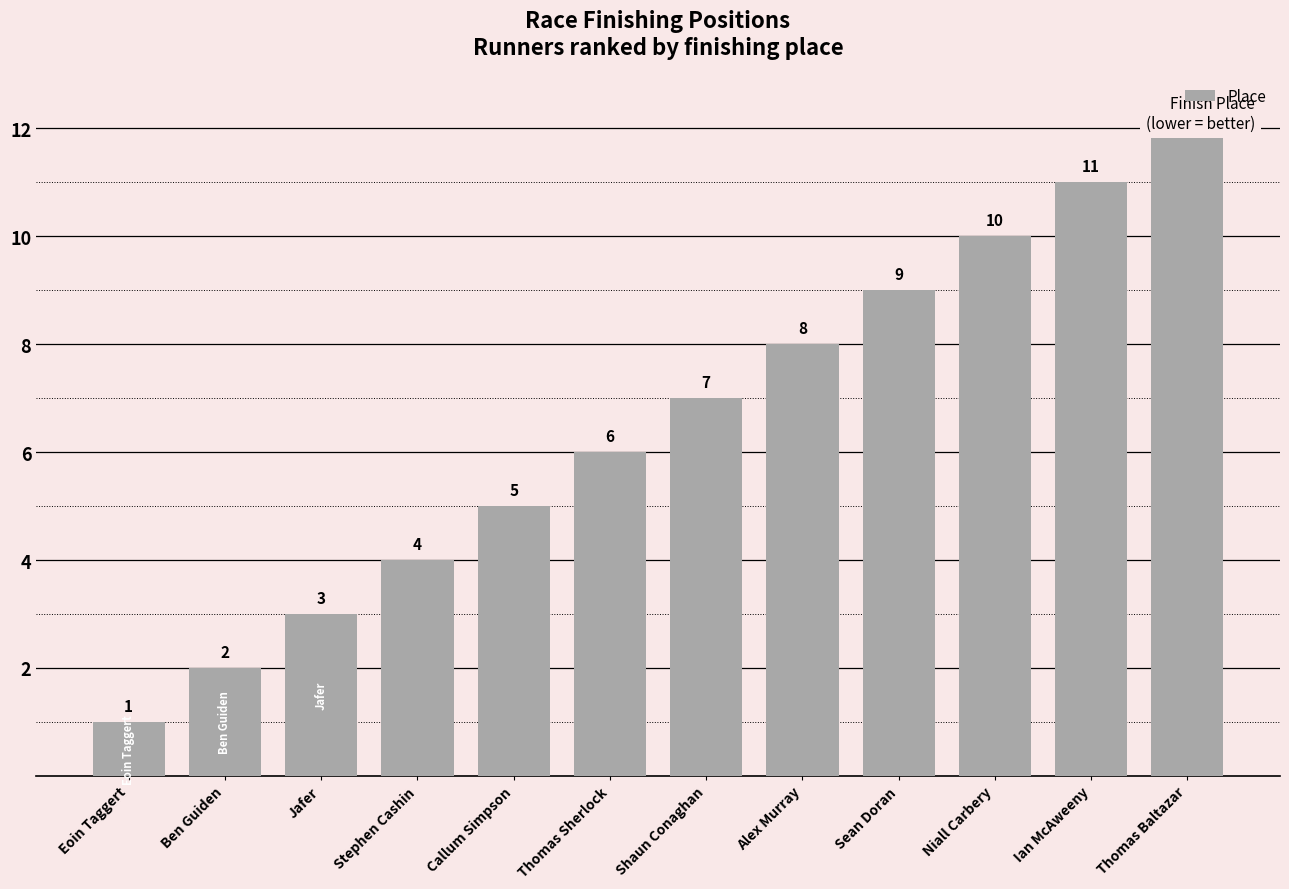

Reading left to right, extract all data points from this chart.

1	2	3	4	5	6	7	8	9	10	11	12